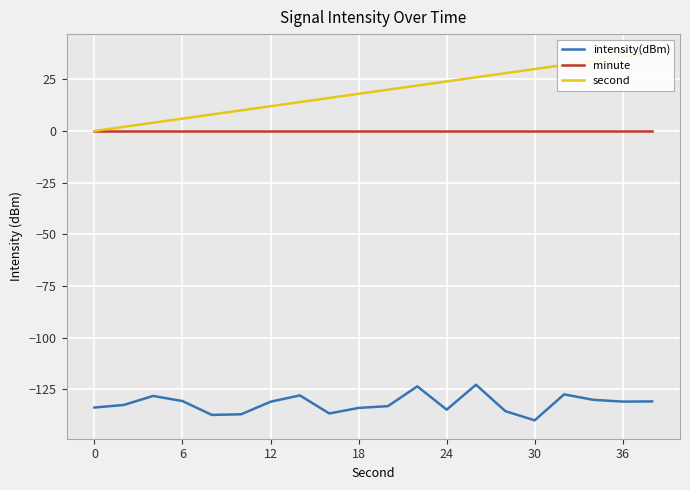

What is the highest value of the intensity(dBm) series?

-122.9